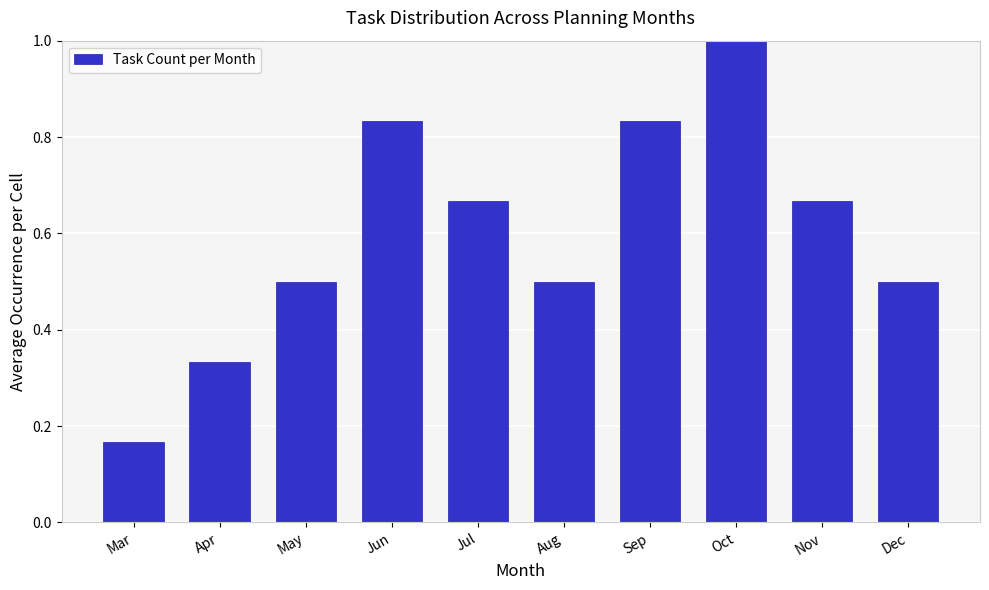

True or false: the data shows 0.4 at Sep.

False